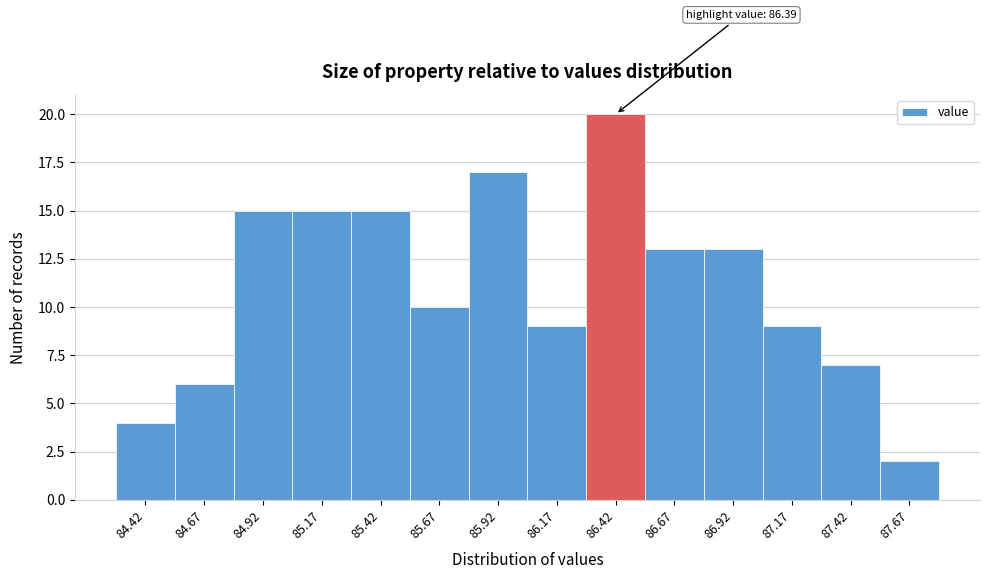

Over which range of the x-axis is the bar tallest?

86.30 to 86.55